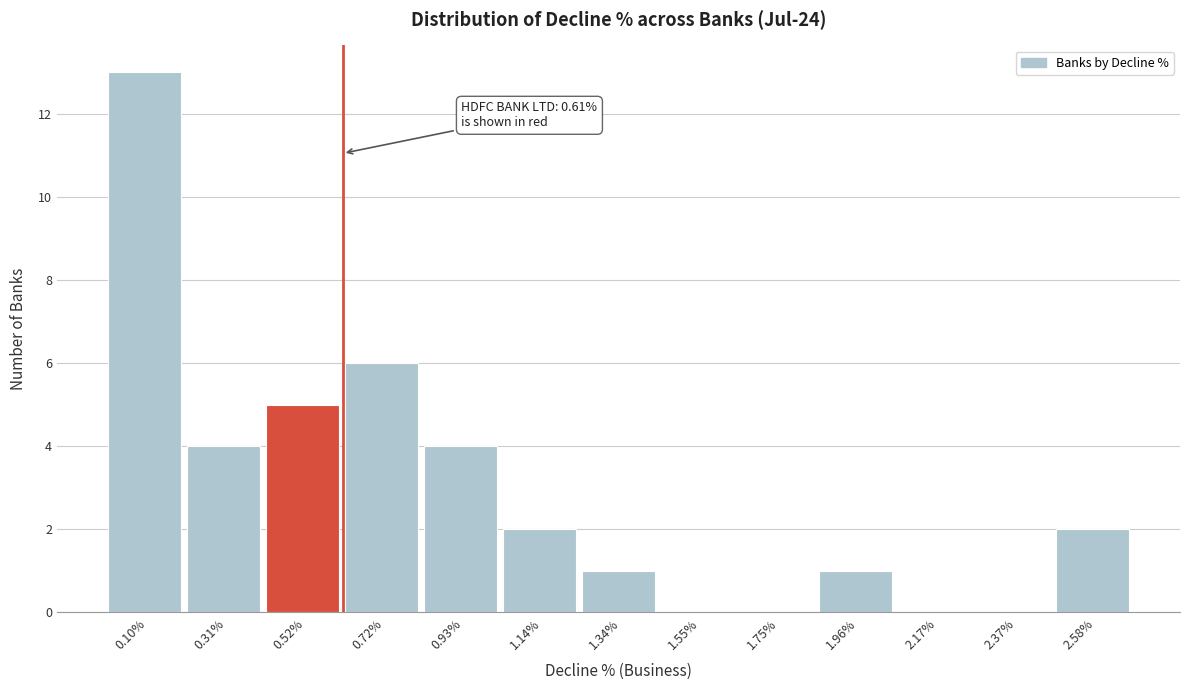

Which range on the x-axis has the tallest bar?

0.00 to 0.20